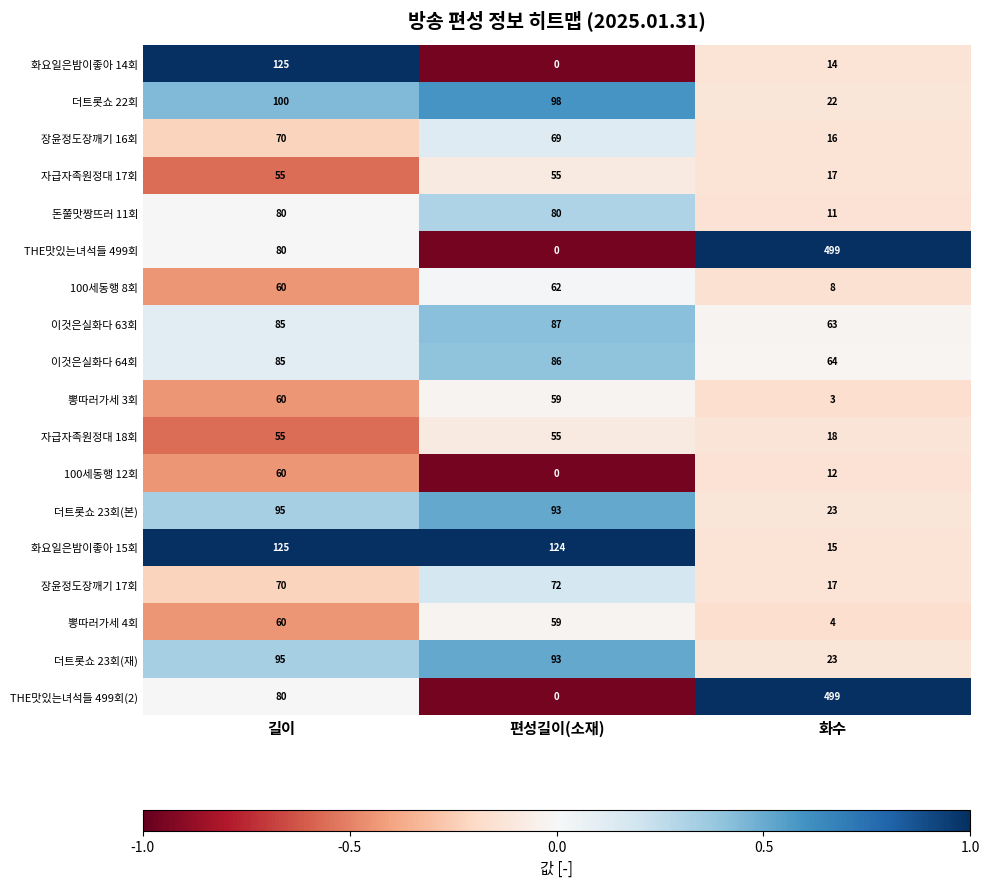

At which label is 장윤정도장깨기 17회 closest to 44?

길이